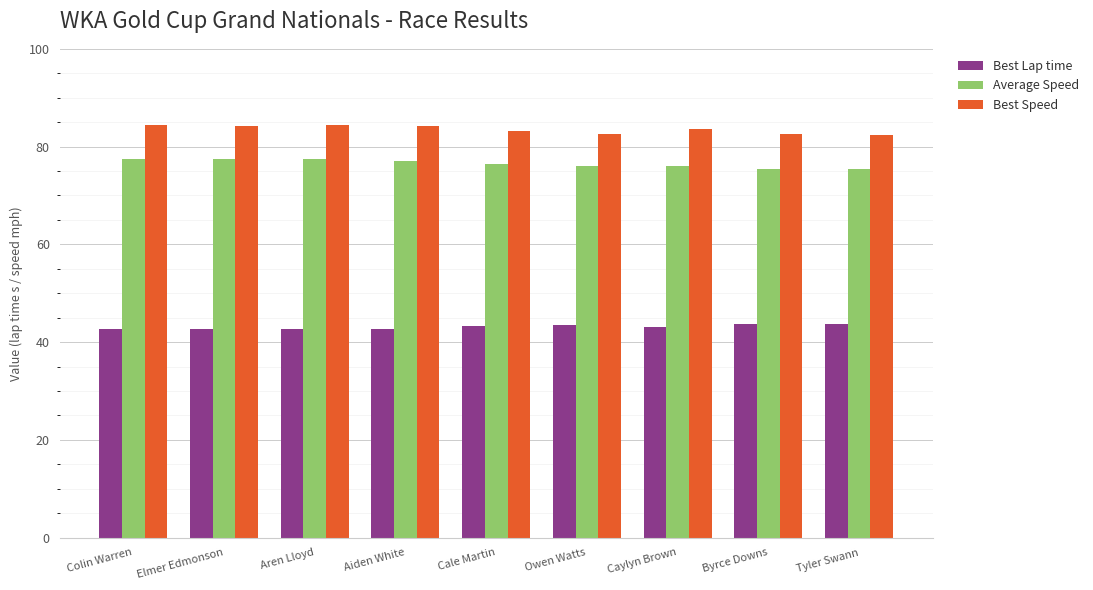

What is the highest value of the Average Speed series?

77.5